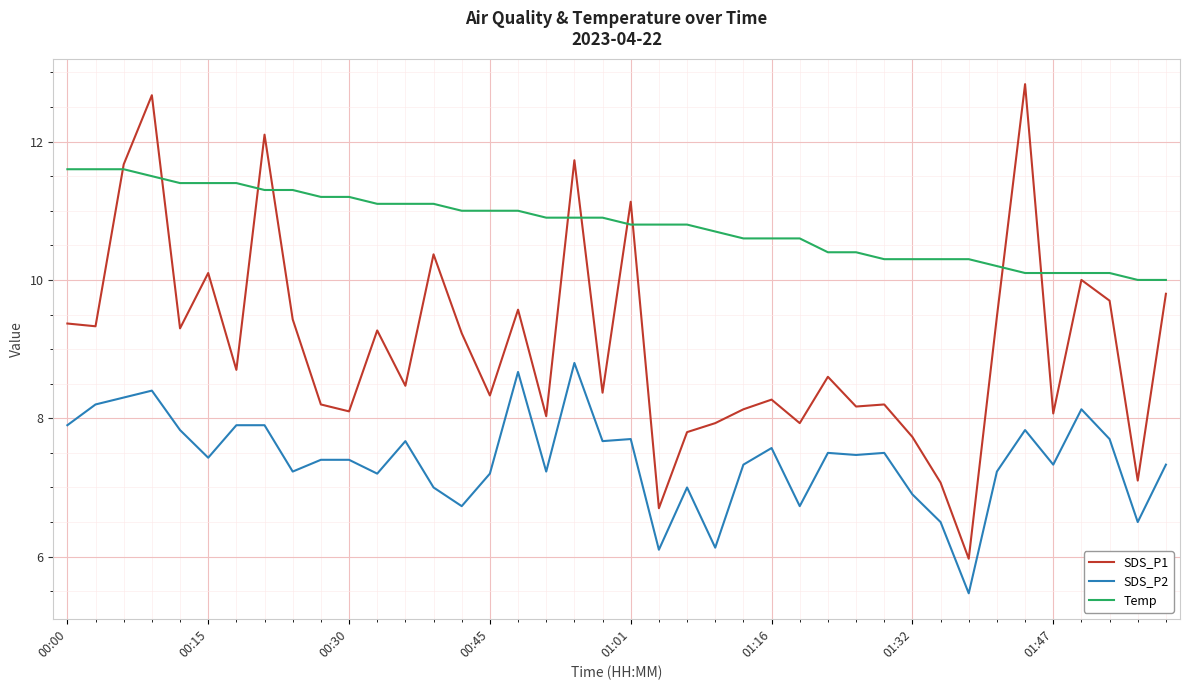

List the series in order of their overall mean, highest first.

Temp, SDS_P1, SDS_P2